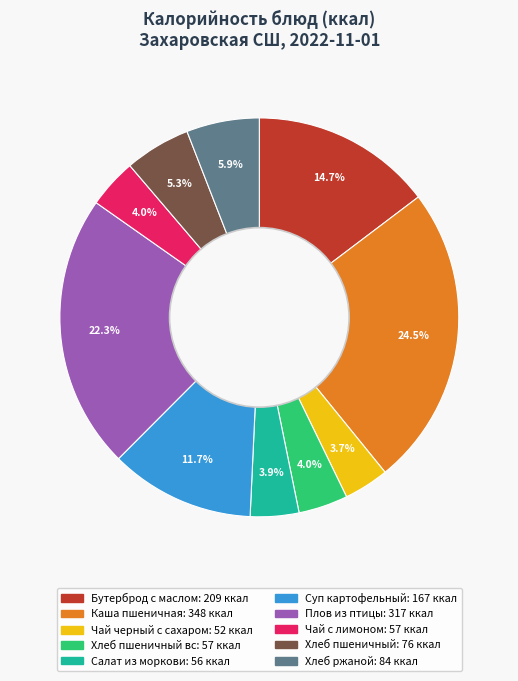

Is there any slice that represents more than half of the pie?

No